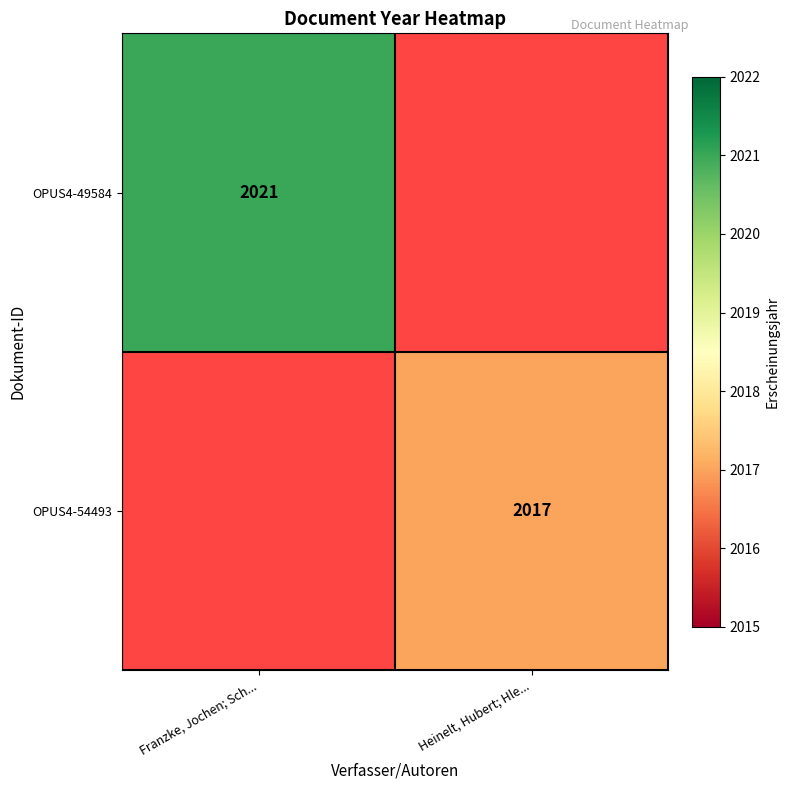

Which label corresponds to the largest value in the chart?

Franzke, Jochen; Sch...